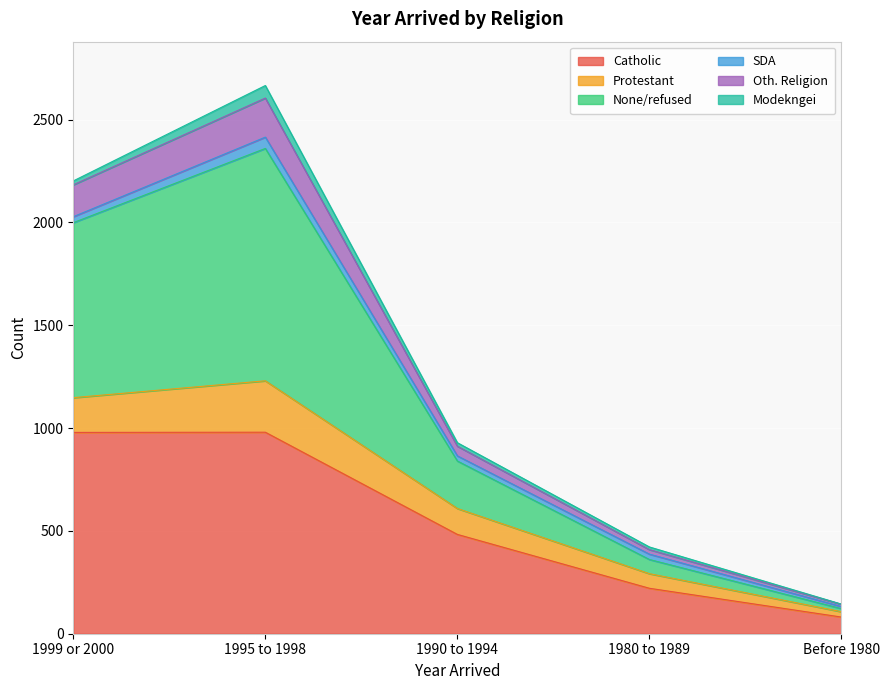

Which series has the largest range (max minus min)?

None/refused